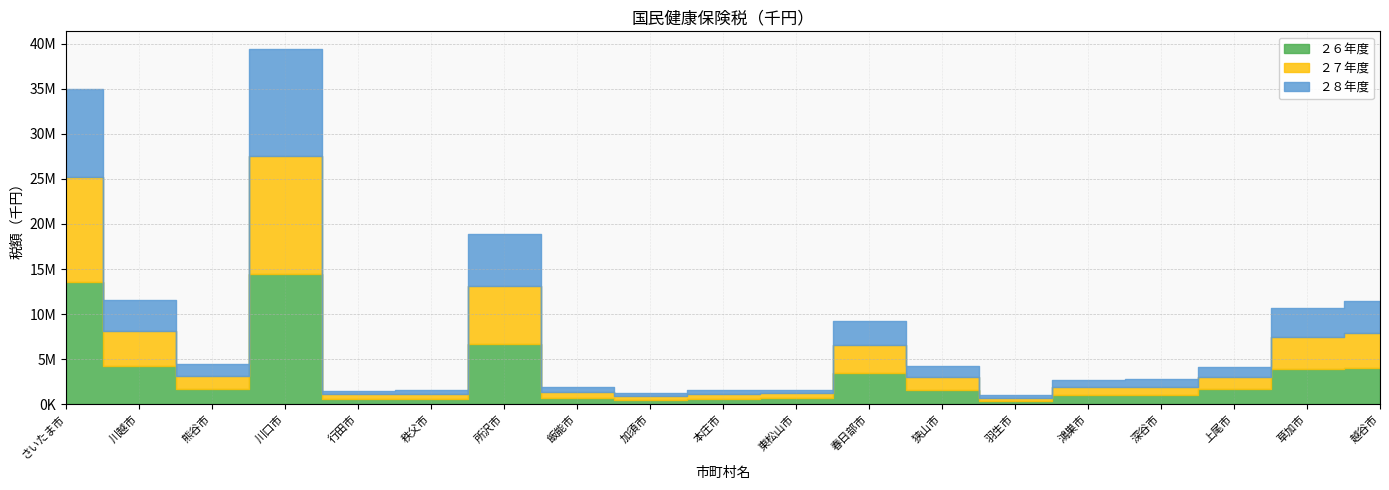

Reading left to right, transcribe all the data shown in this chart.

２６年度: 13606258	4265076	1693121	14396945	584615	604585	6657287	705627	437427	576274	707629	3430024	1576350	385114	1043874	1016122	1715075	3876315	4020708
２７年度: 11655786	3823176	1477074	13108467	496401	519978	6452424	650612	414905	544032	488277	3174768	1422261	332165	908102	903981	1295393	3607774	3858003
２８年度: 9712722	3465198	1287718	11910413	431756	487995	5801147	538159	390793	499752	391290	2630465	1233428	280818	761972	875448	1141217	3139573	3559926